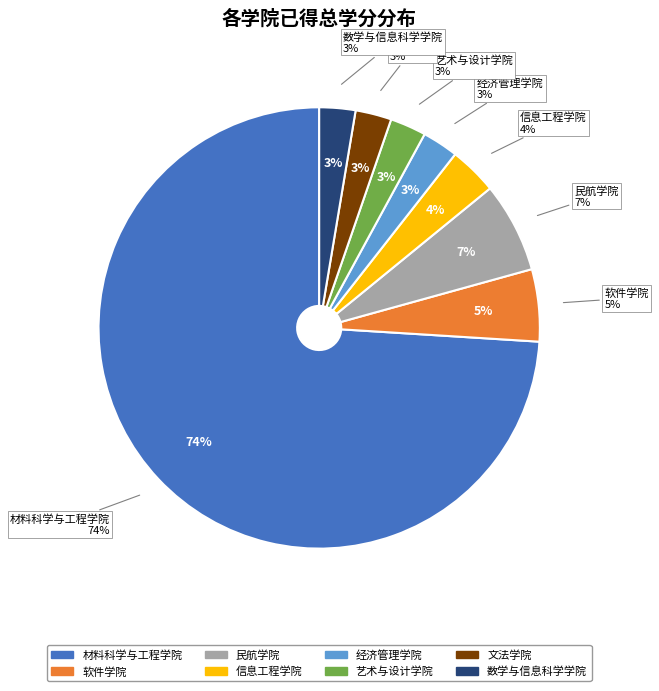

Approximately how many times larger is the value at 民航学院 compared to 文法学院?

2.5